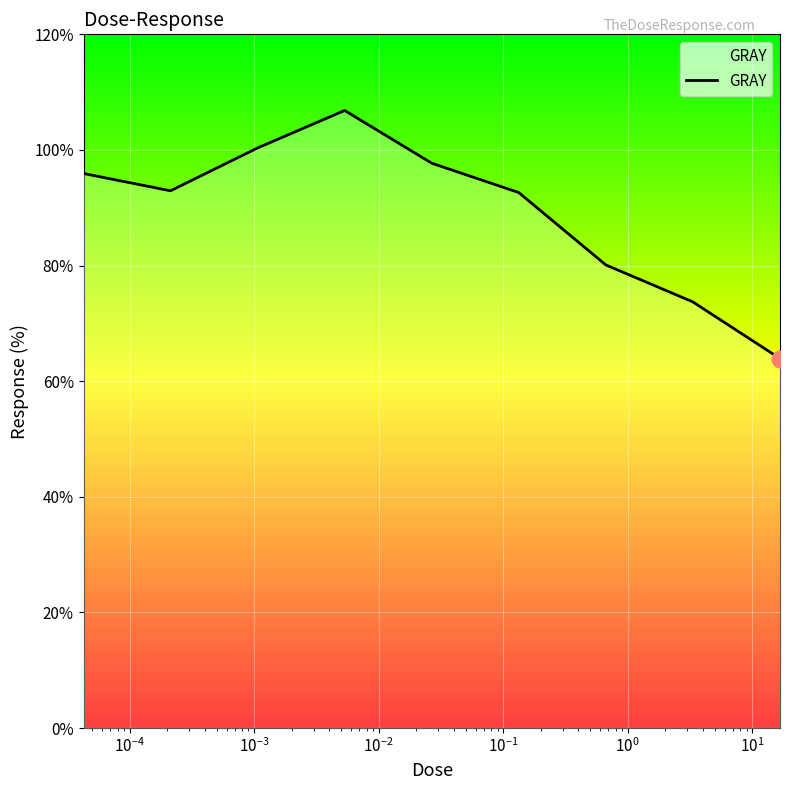

What is the difference between the maximum and minimum values?

42.9